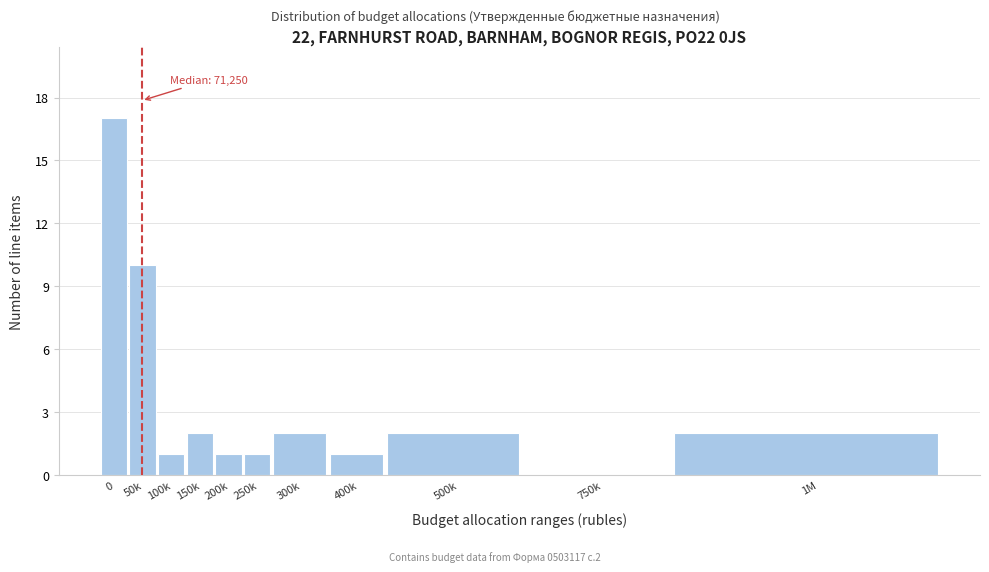

Reading left to right, transcribe all the data shown in this chart.

0=17	50k=10	100k=1	150k=2	200k=1	250k=1	300k=2	400k=1	500k=2	750k=0	1M=2